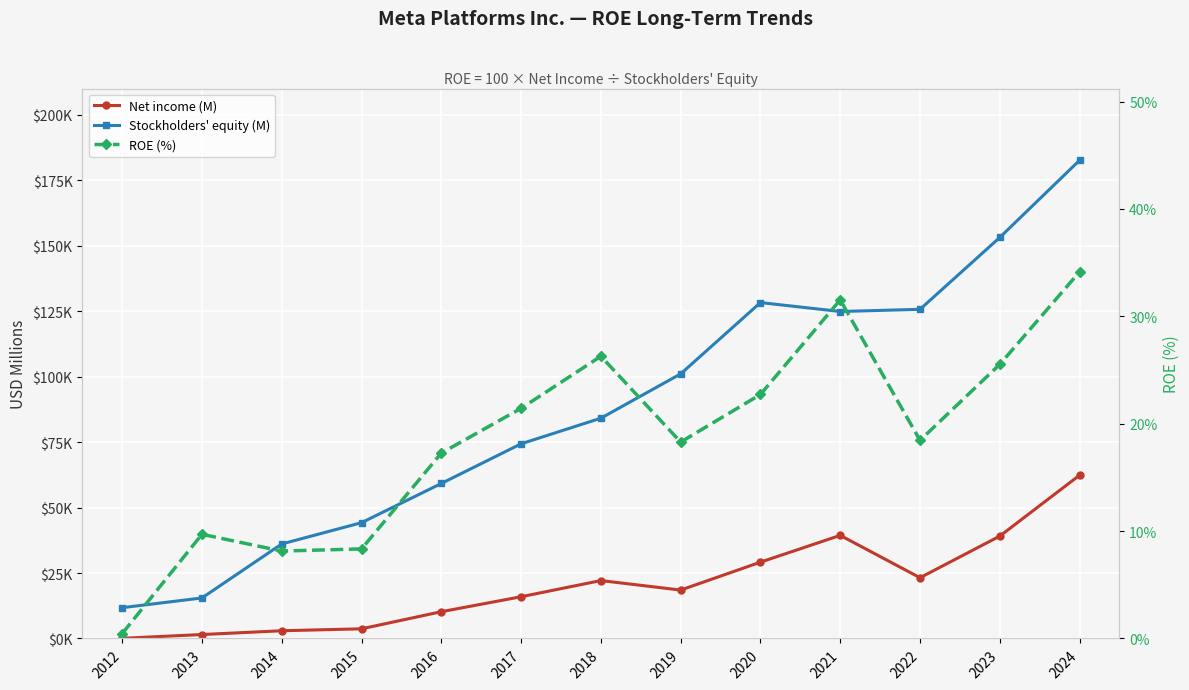

Reading right to left, transcribe all the data shown in this chart.

Net income (M): 2024=62360.0	2023=39098.0	2022=23200.0	2021=39370.0	2020=29146.0	2019=18485.0	2018=22112.0	2017=15934.0	2016=10217.0	2015=3688.0	2014=2940.0	2013=1500.0	2012=53.0
Stockholders' equity (M): 2024=182637.0	2023=153168.0	2022=125713.0	2021=124879.0	2020=128290.0	2019=101054.0	2018=84127.0	2017=74347.0	2016=59194.0	2015=44218.0	2014=36096.0	2013=15470.0	2012=11755.0
ROE (%): 2024=34.1	2023=25.5	2022=18.4	2021=31.5	2020=22.7	2019=18.3	2018=26.3	2017=21.4	2016=17.3	2015=8.3	2014=8.1	2013=9.7	2012=0.4